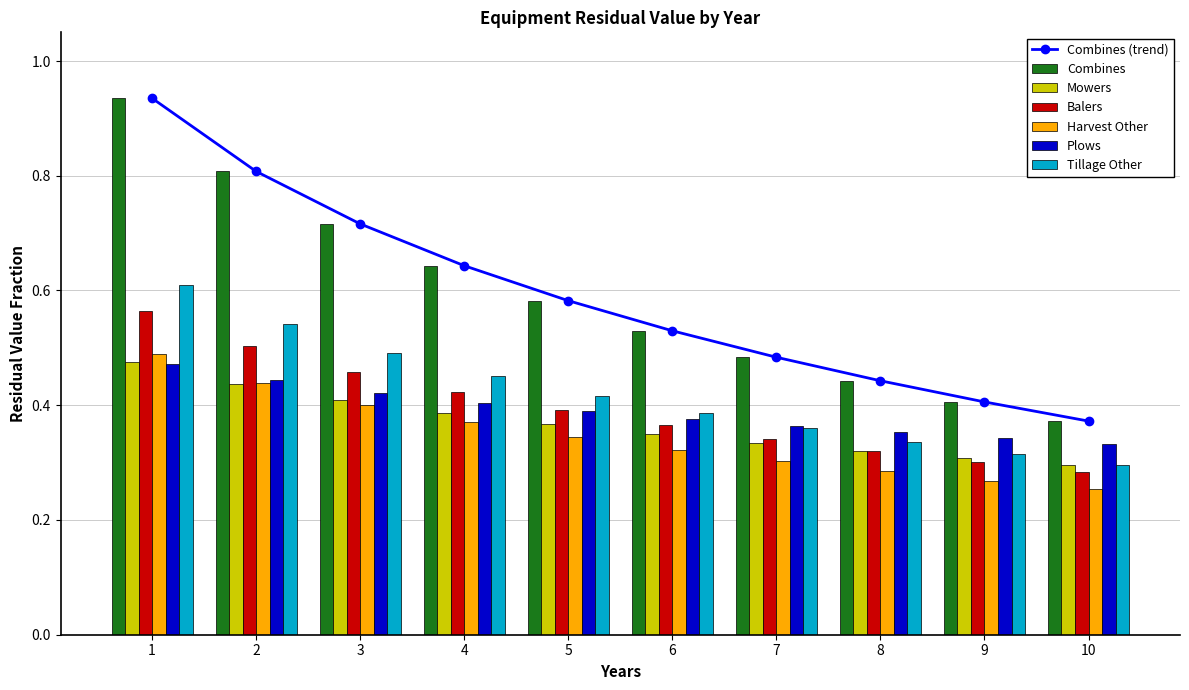

What is the value of the Balers bar at the 5th from the left?

0.4